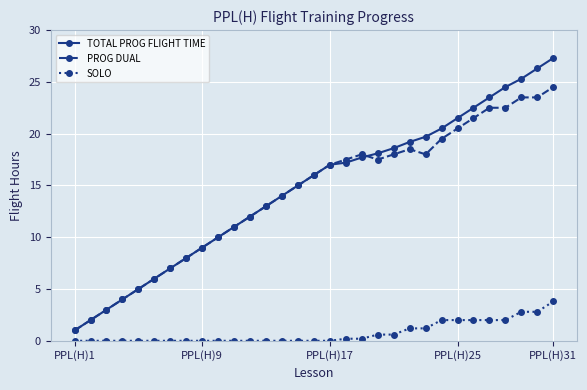

Rank the series by their maximum value, from highest to lowest.

TOTAL PROG FLIGHT TIME, PROG DUAL, SOLO